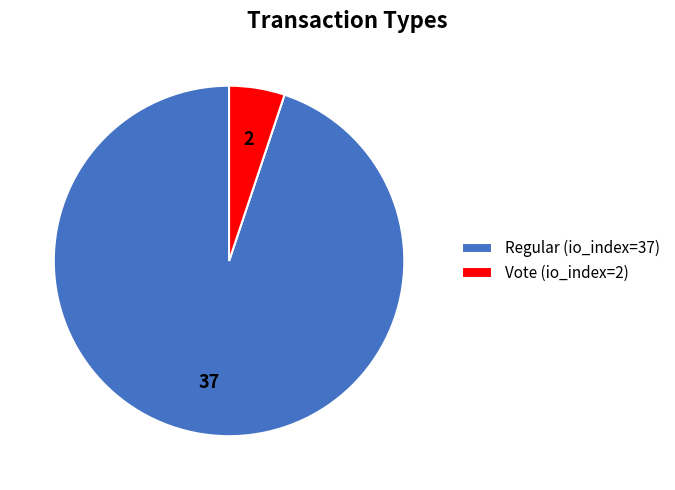

Which has a higher value, Vote (io_index=2) or Regular (io_index=37)?

Regular (io_index=37)